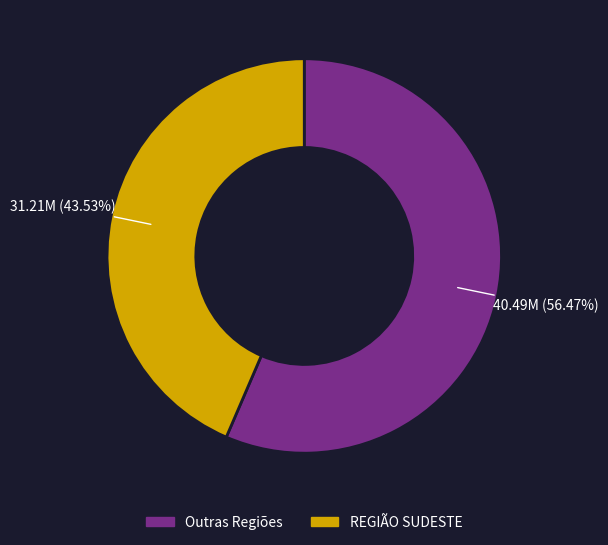

Between REGIÃO SUDESTE and Outras Regiões, which is larger?

Outras Regiões